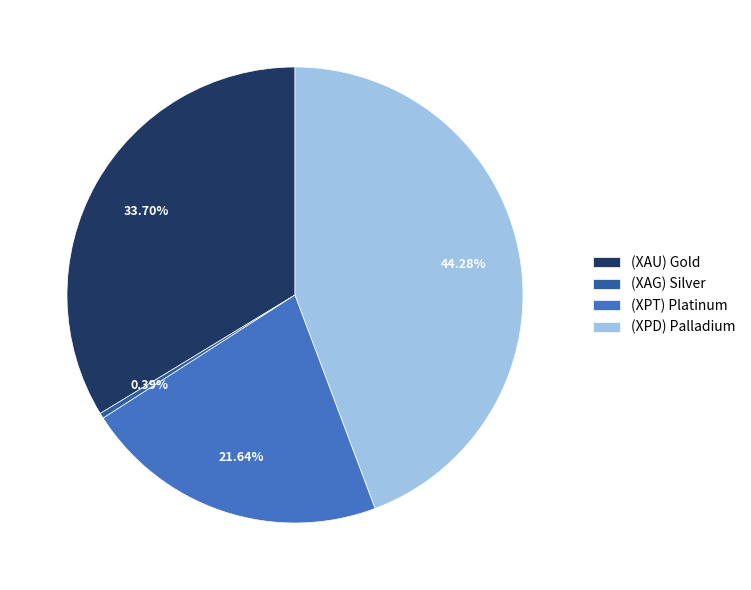

What is the ratio of the value at (XPD) Palladium to the value at (XAU) Gold?

1.3